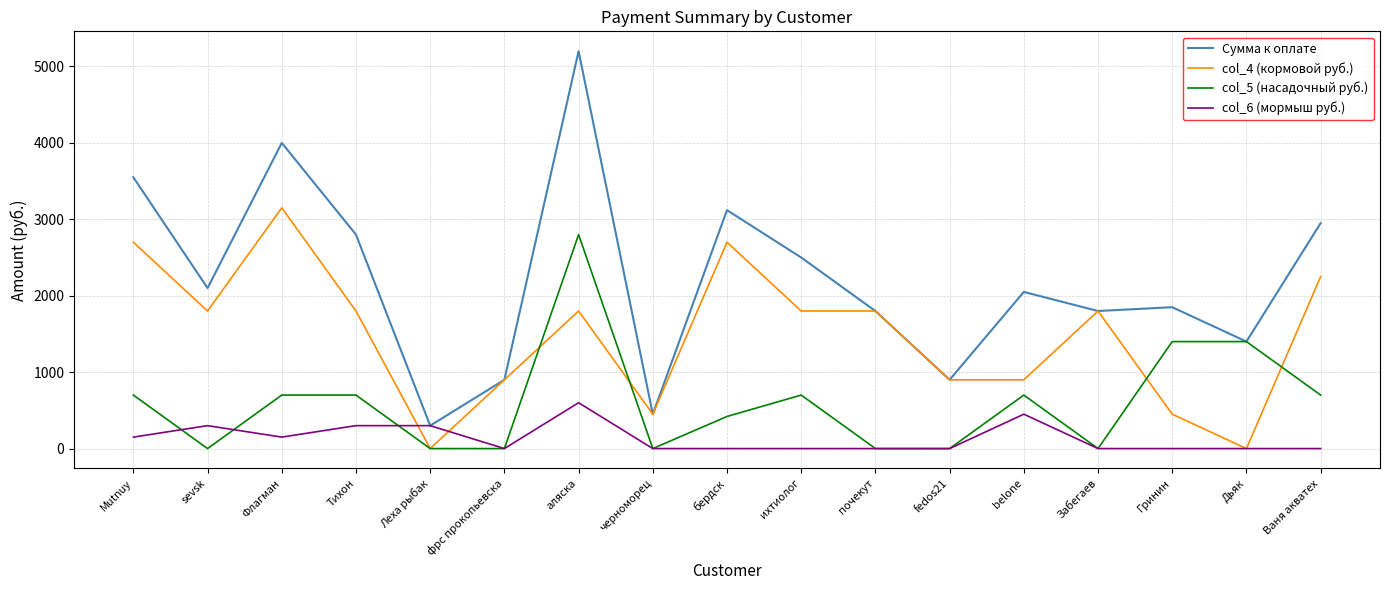

The col_4 (кормовой руб.) series shows 1800 at Забегаев. True or false?

True